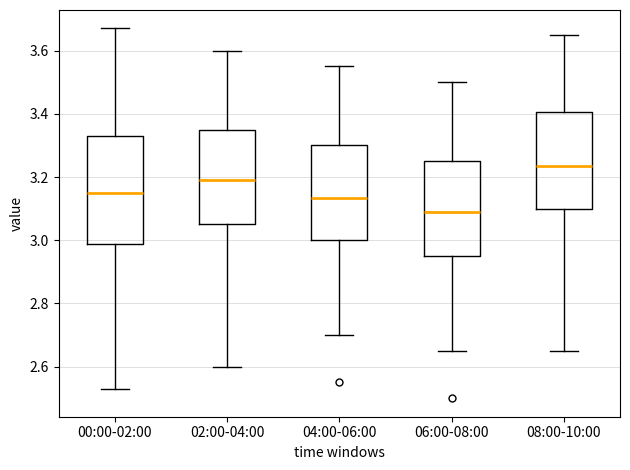

Reading left to right, transcribe this box plot: for each box, give where its median line is, the range the box spans, and where its two whiskers end, as read against the y-axis. The values are not printed on the chart, so give them approximately, as read against the axis.

00:00-02:00: median 3.16, box 2.98 to 3.34, whiskers 2.54 to 3.68
02:00-04:00: median 3.20, box 3.06 to 3.36, whiskers 2.60 to 3.60
04:00-06:00: median 3.14, box 3.00 to 3.30, whiskers 2.70 to 3.56
06:00-08:00: median 3.10, box 2.96 to 3.26, whiskers 2.66 to 3.50
08:00-10:00: median 3.24, box 3.10 to 3.40, whiskers 2.66 to 3.66